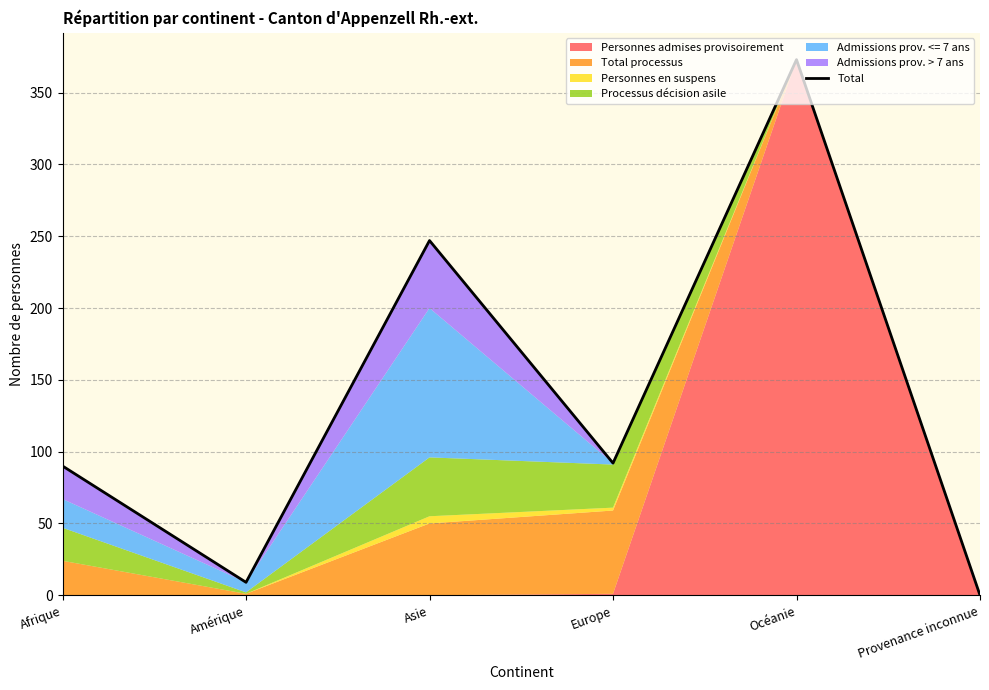

True or false: there are more than 1 points higher than both neighbors.

True